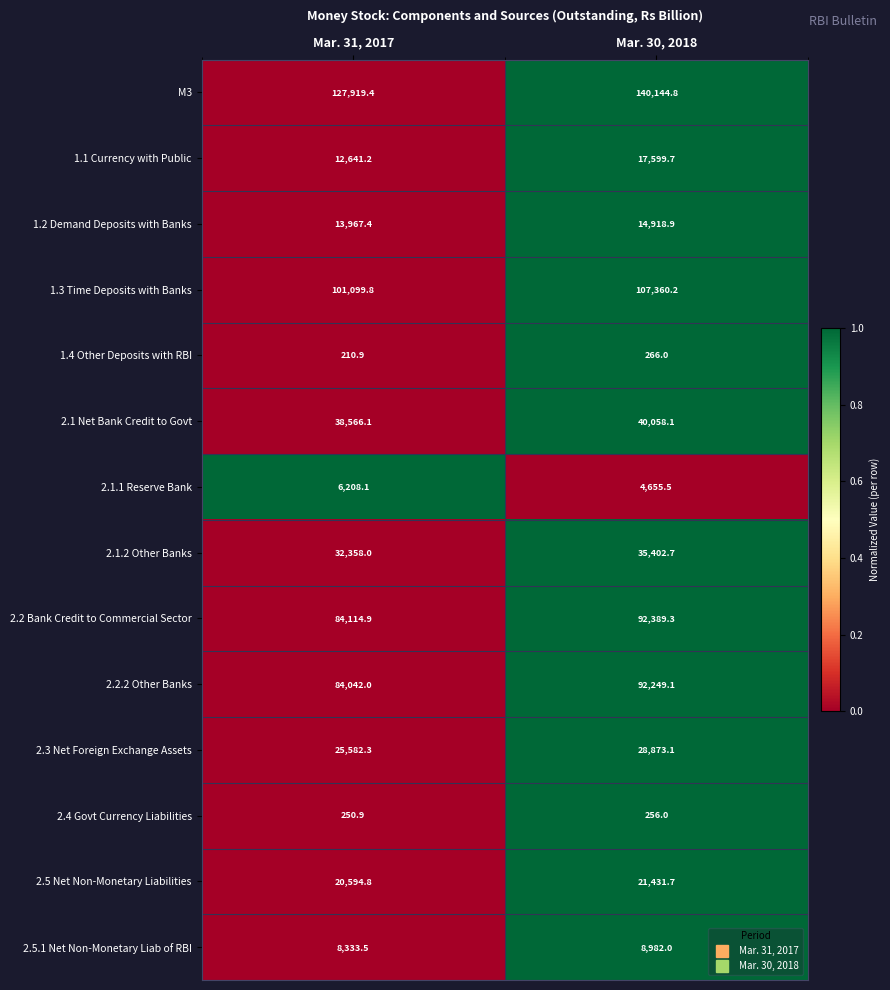

Which series changed the most between Mar. 31, 2017 and Mar. 30, 2018?

M3